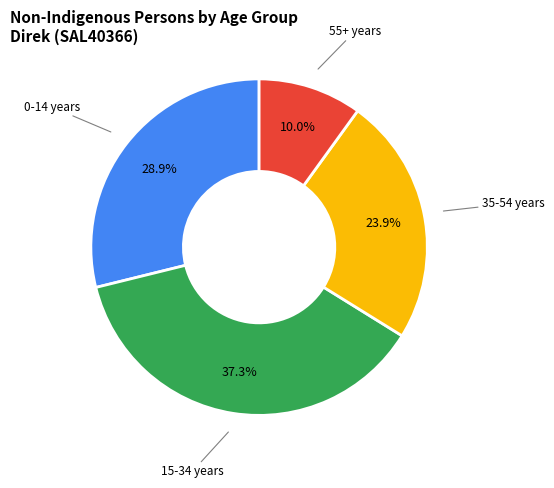

Rank the categories by value from highest to lowest.

15-34 years, 0-14 years, 35-54 years, 55+ years